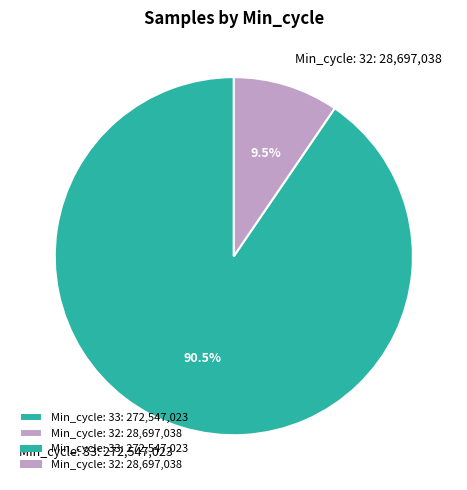

Do Min_cycle: 32: 28,697,038 and Min_cycle: 33: 272,547,023 together represent more than half of the pie?

Yes